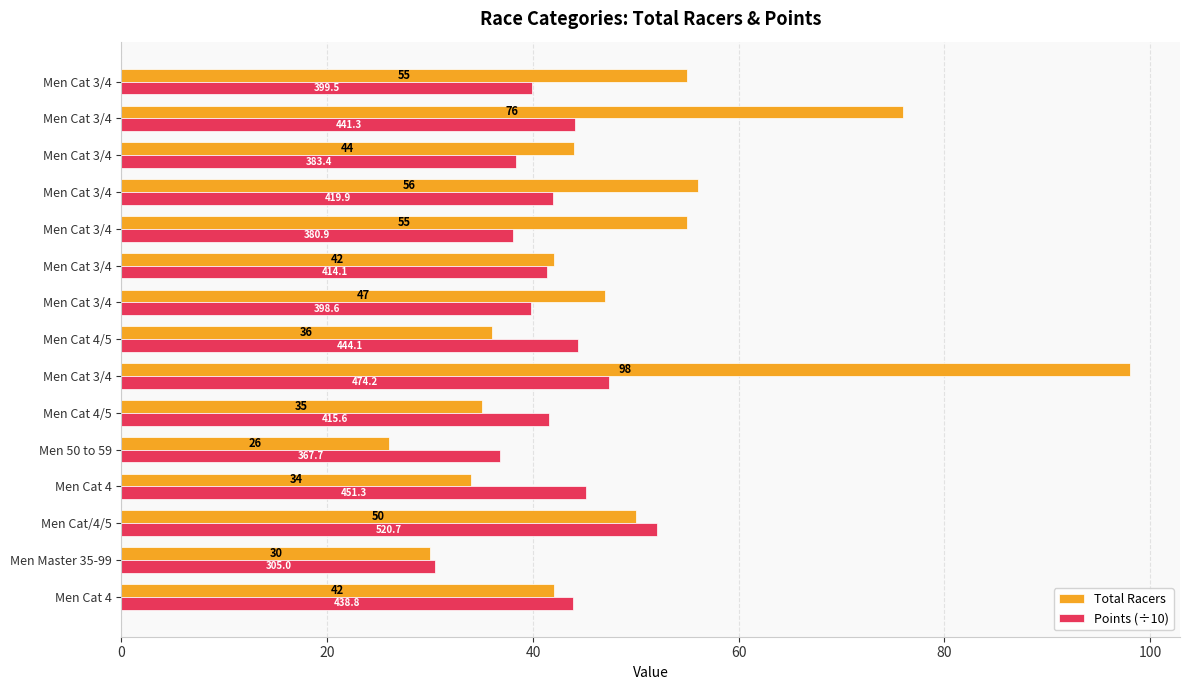

What are all the series names shown in the legend?

Total Racers, Points (÷10)